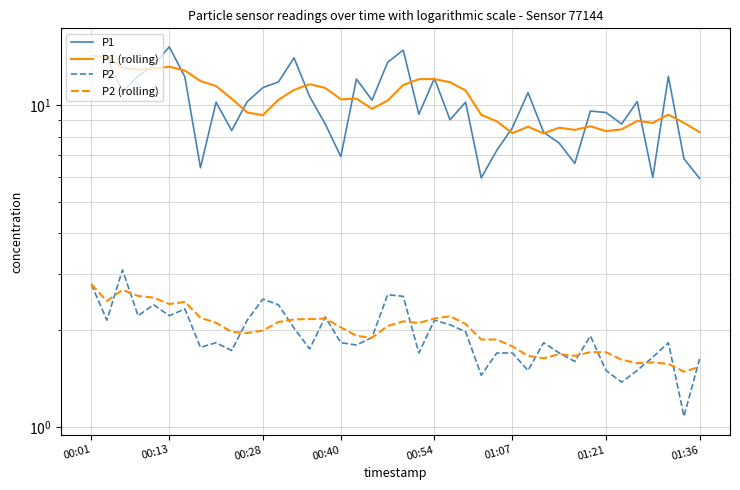

In P1 (rolling), how many points are higher than both neighbors (excluding endpoints)?

9